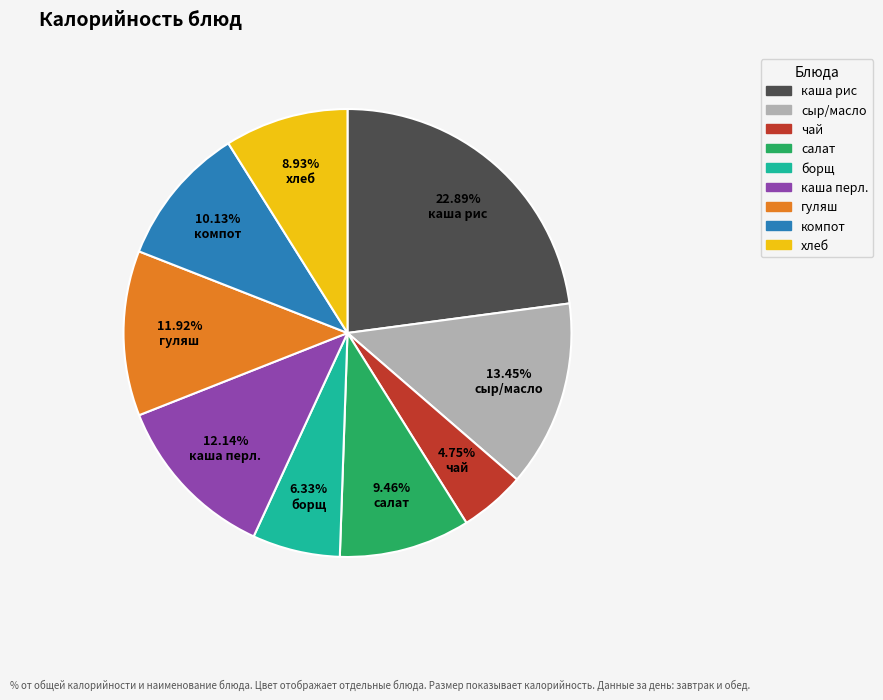

Is there any slice that represents more than half of the pie?

No